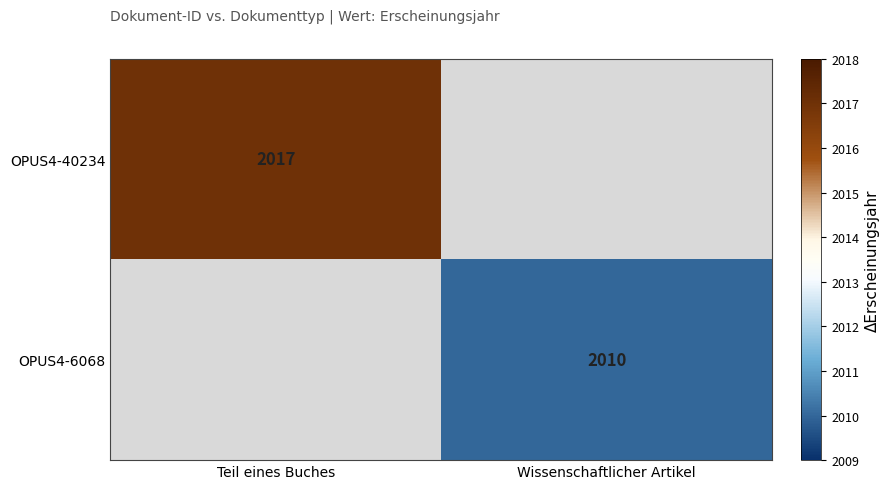

Count the number of data series in this chart.

2